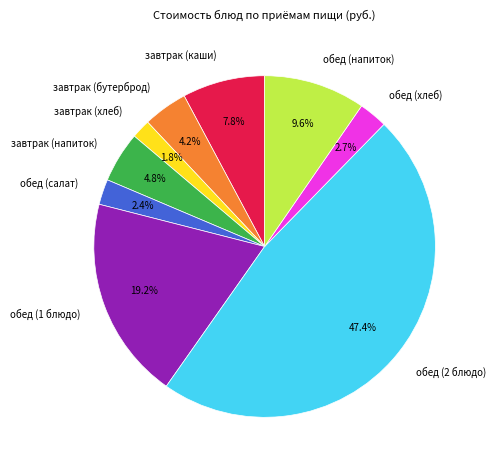

To the nearest percent, what portion does обед (хлеб) represent?

3%